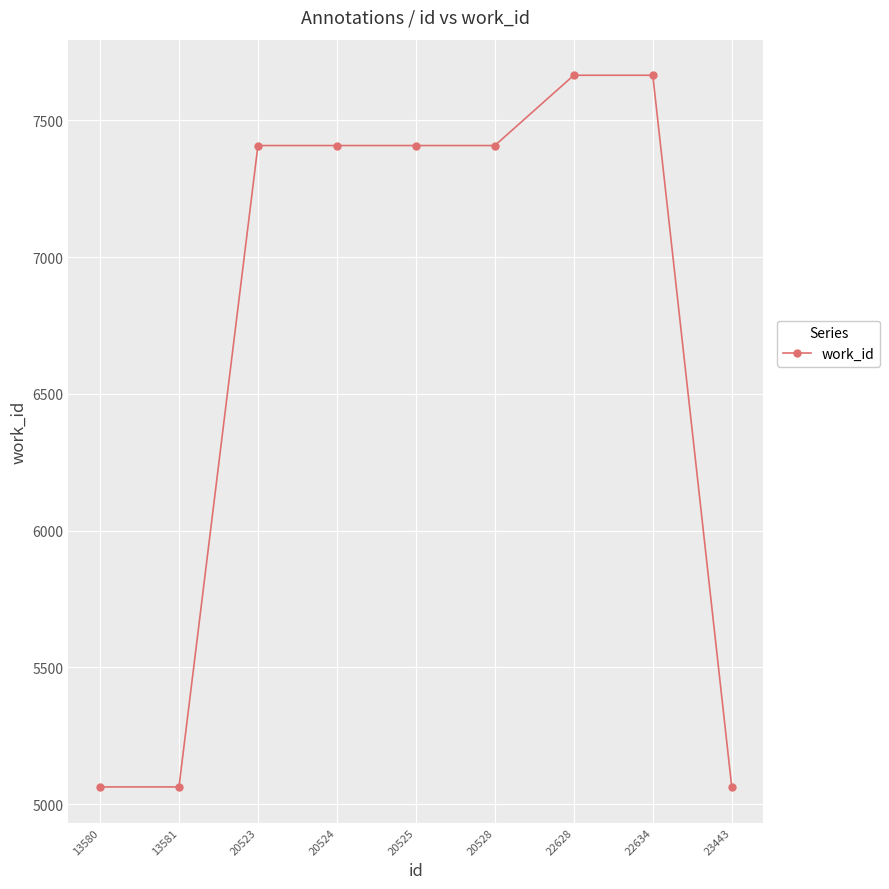

What is the change in value from 20525 to 23443?

-2345